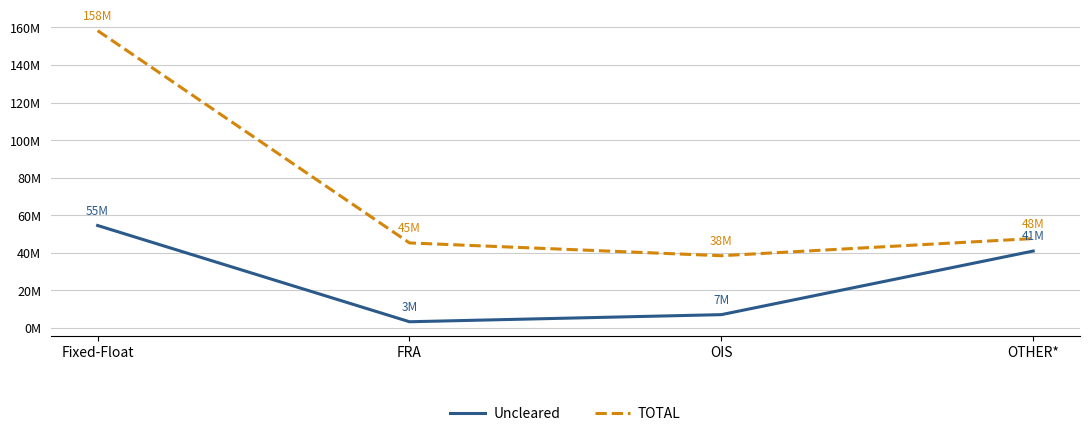

Which category has the highest value across all series?

Fixed-Float